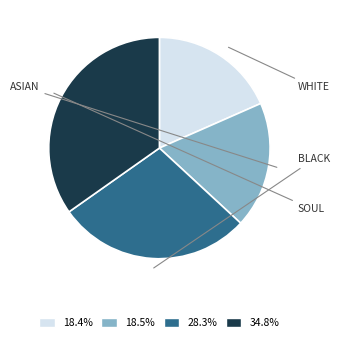

Is there a majority slice in this chart?

No